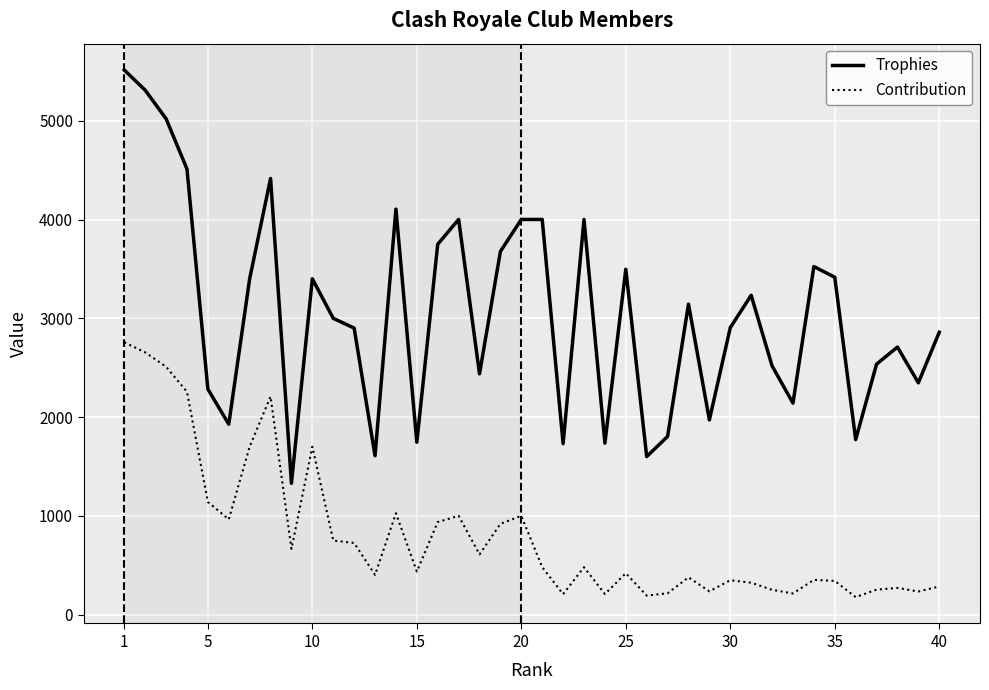

True or false: Trophies has more than 1 points higher than both neighbors.

True